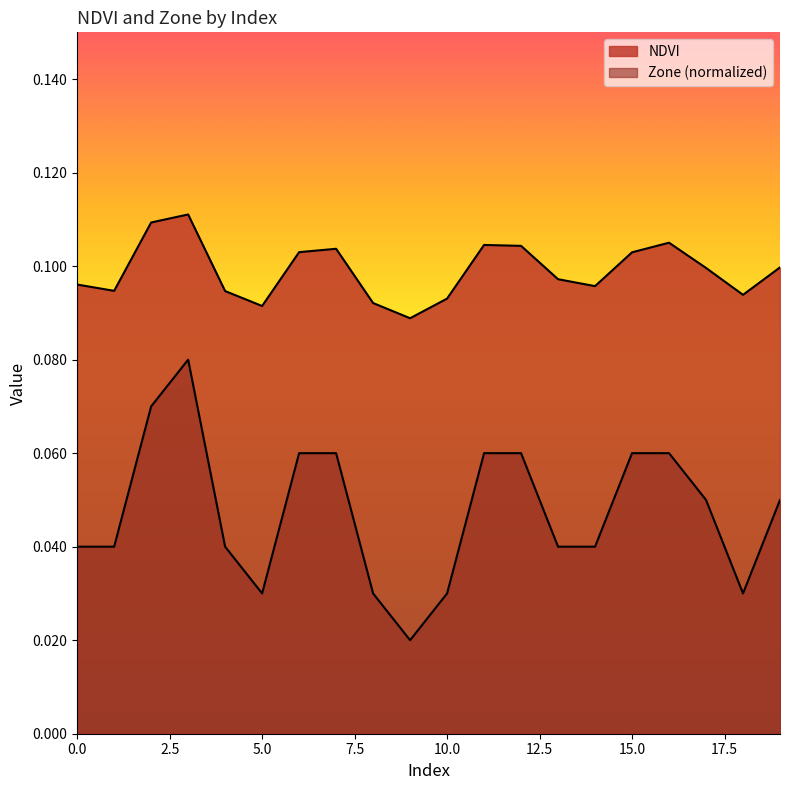

Rank the series by their average value, from highest to lowest.

NDVI, Zone